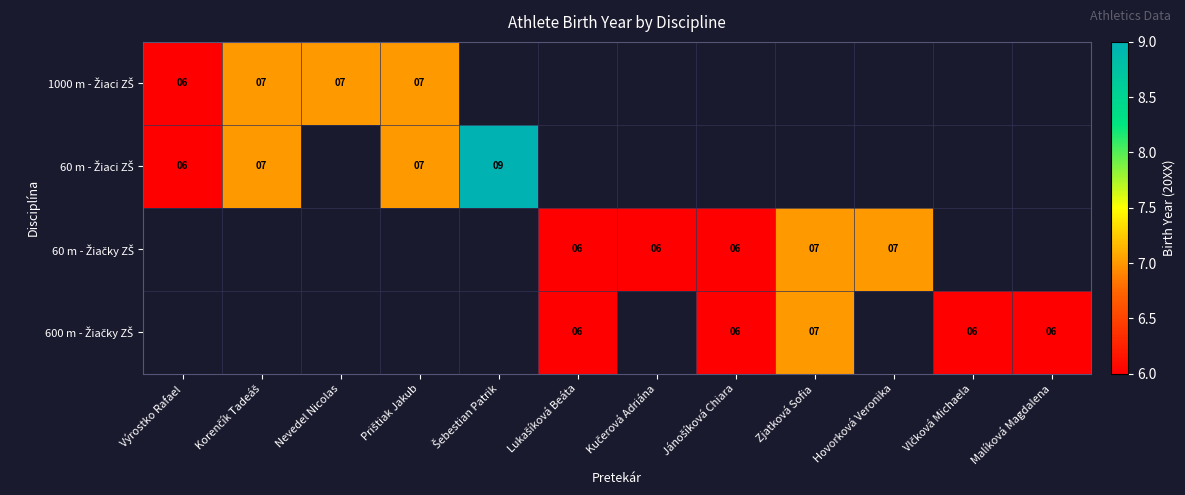

List the labels in order of 1000 m - Žiaci ZŠ value, largest first.

Korenčík Tadeáš, Nevedel Nicolas, Prištiak Jakub, Šebestian Patrik, Lukašíková Beáta, Kučerová Adriána, Jánošíková Chiara, Zjatková Sofia, Hovorková Veronika, Vlčková Michaela, Malíková Magdalena, Výrostko Rafael